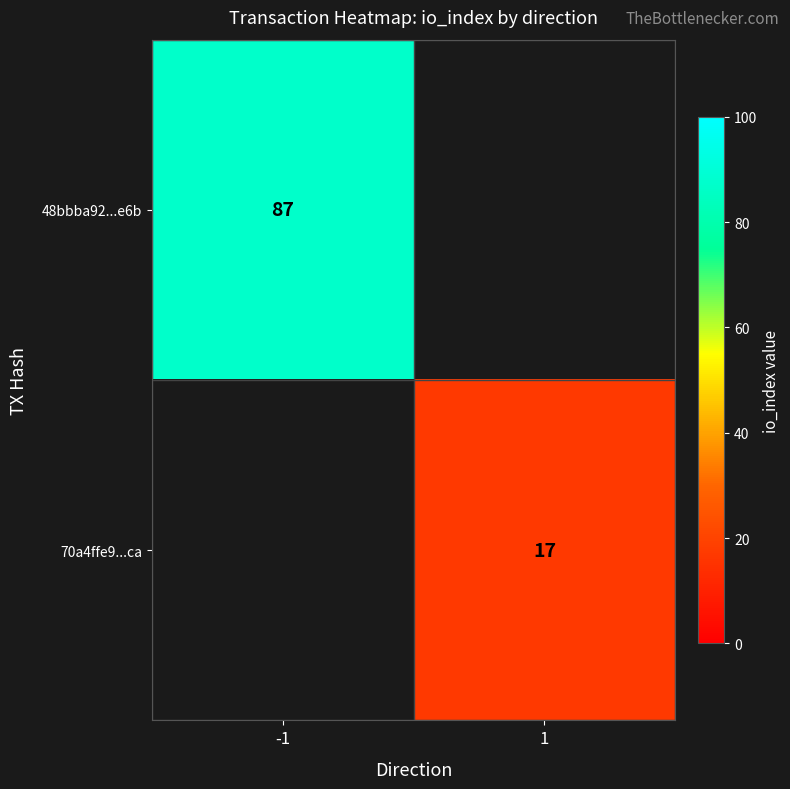

The 70a4ffe9...ca series shows 8 at 1. True or false?

False